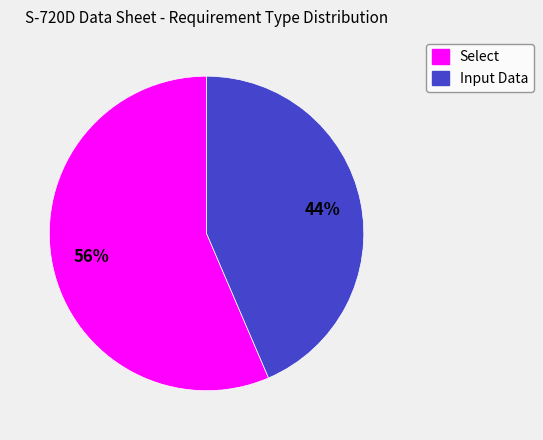

To the nearest percent, what is the average slice percentage?

50%